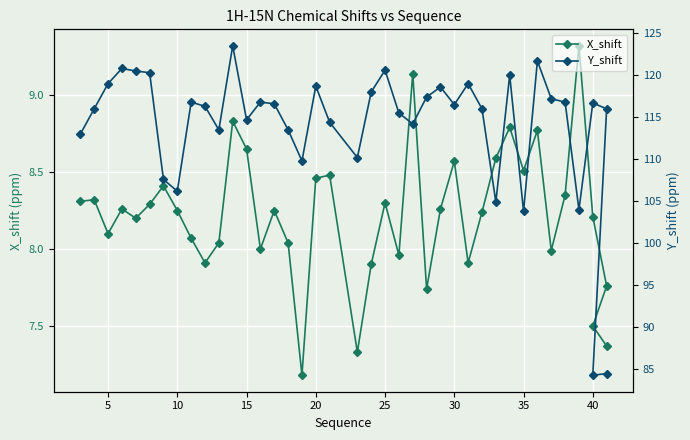

How many distinct data groups are displayed?

2